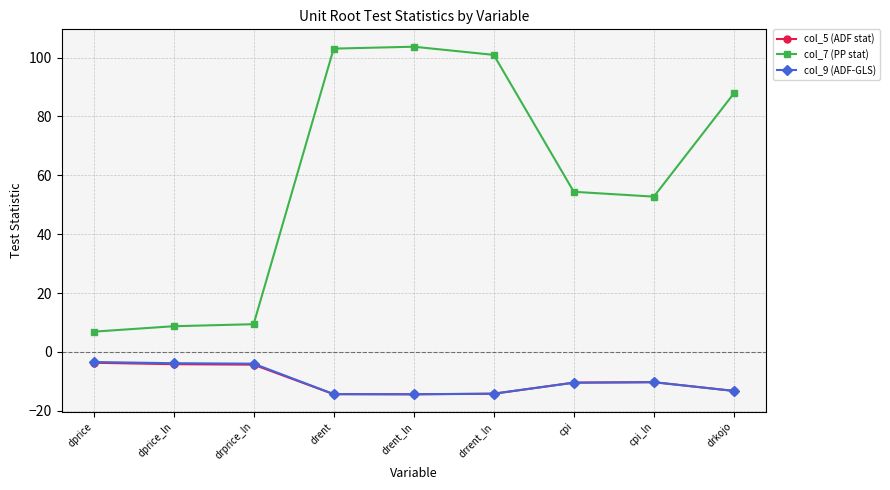

The col_5 (ADF stat) series shows -4.7 at drrent_ln. True or false?

False